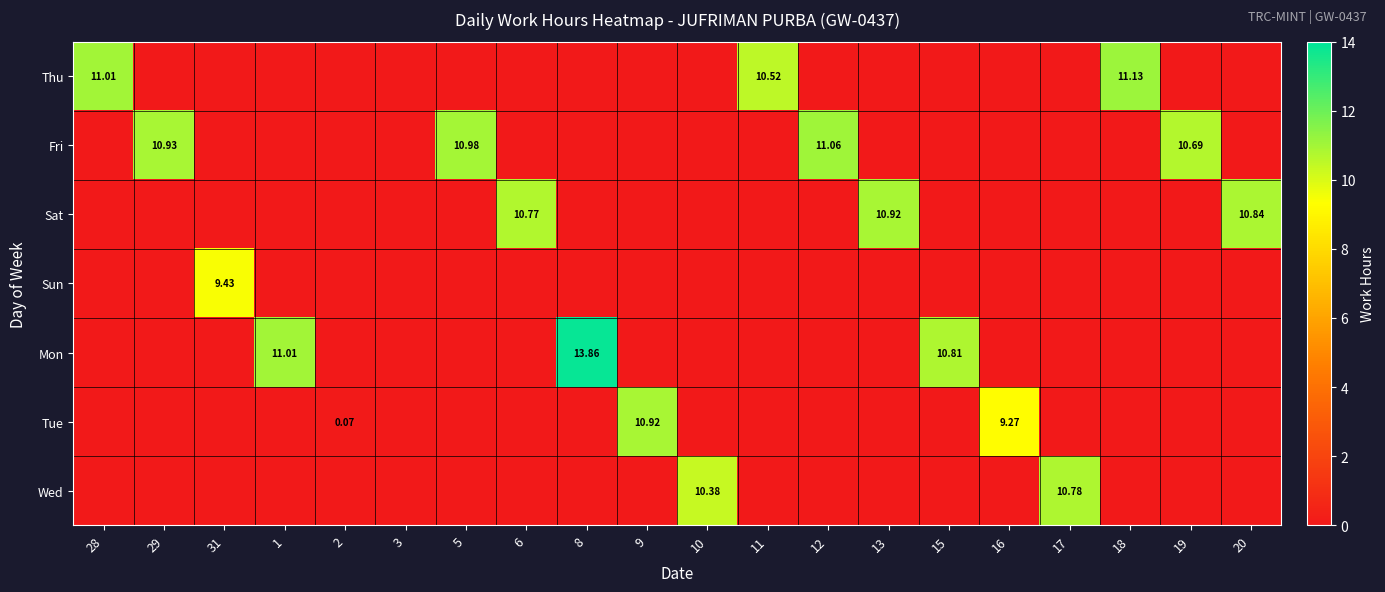

Is it true that Fri equals 0.0 at 18?

True